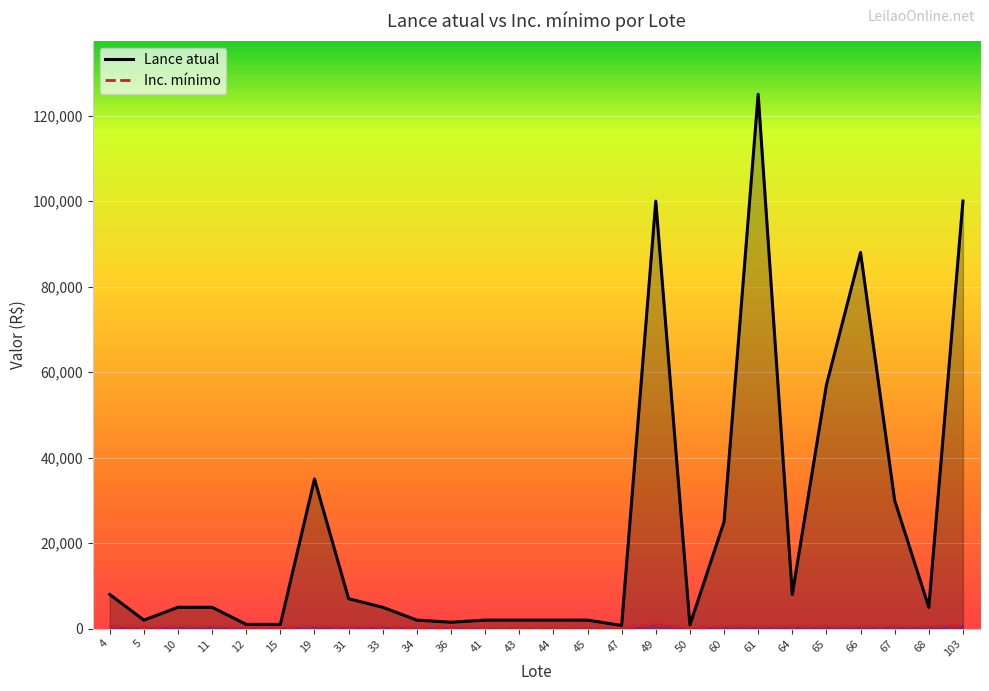

At 36, list the series in order from largest to smallest.

Lance atual, Inc. mínimo